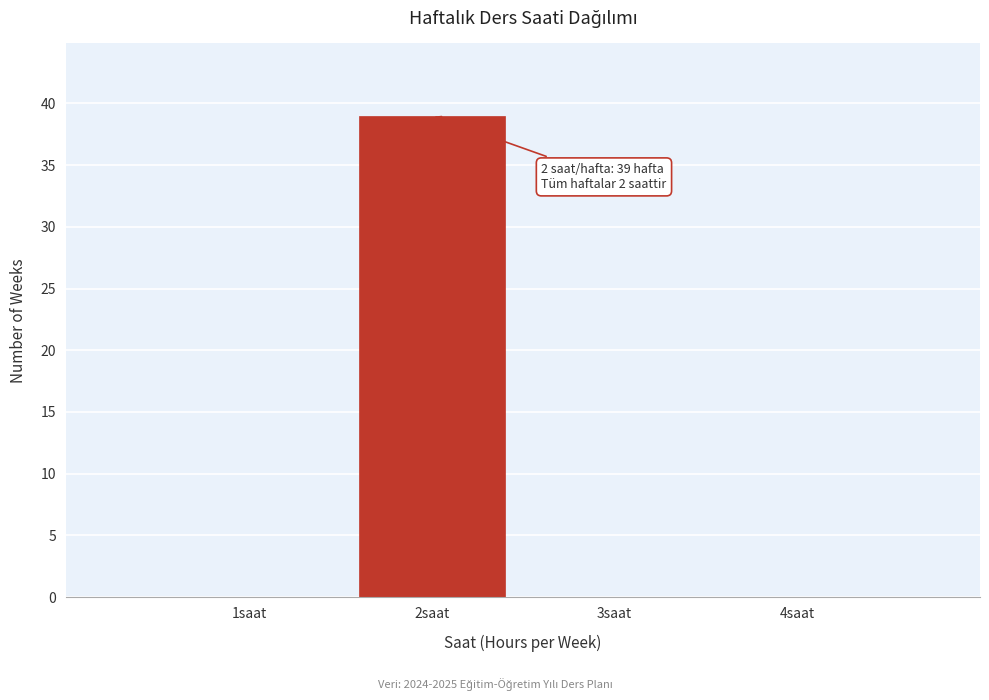

Which range on the x-axis has the tallest bar?

1.5 to 2.5